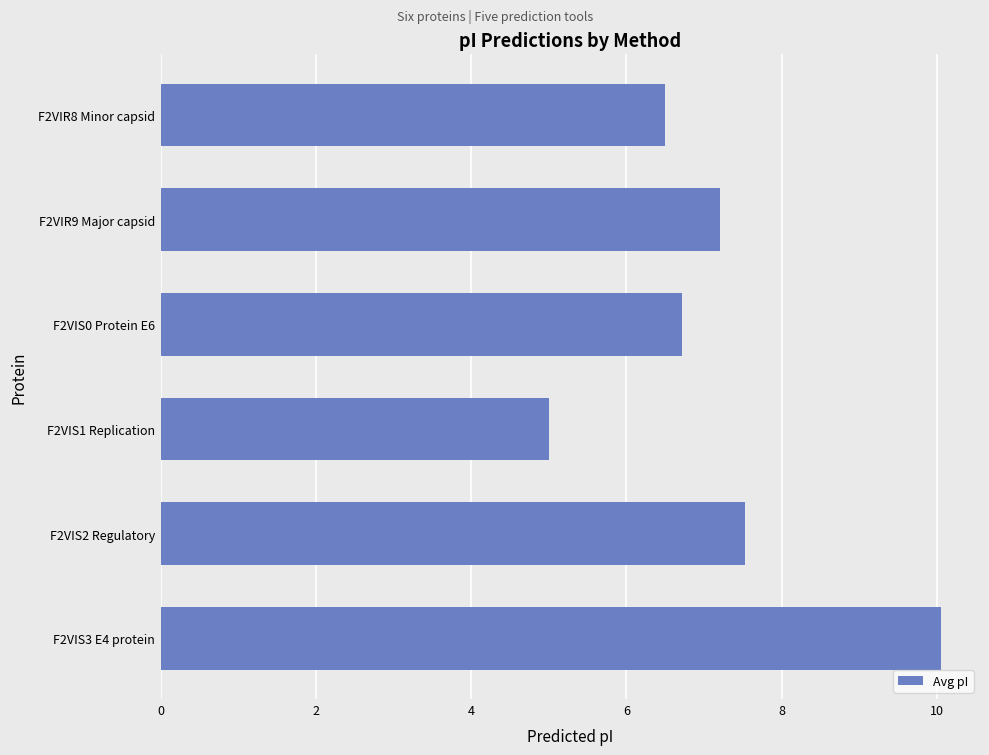

What is the difference between the second highest and minimum values?

2.5